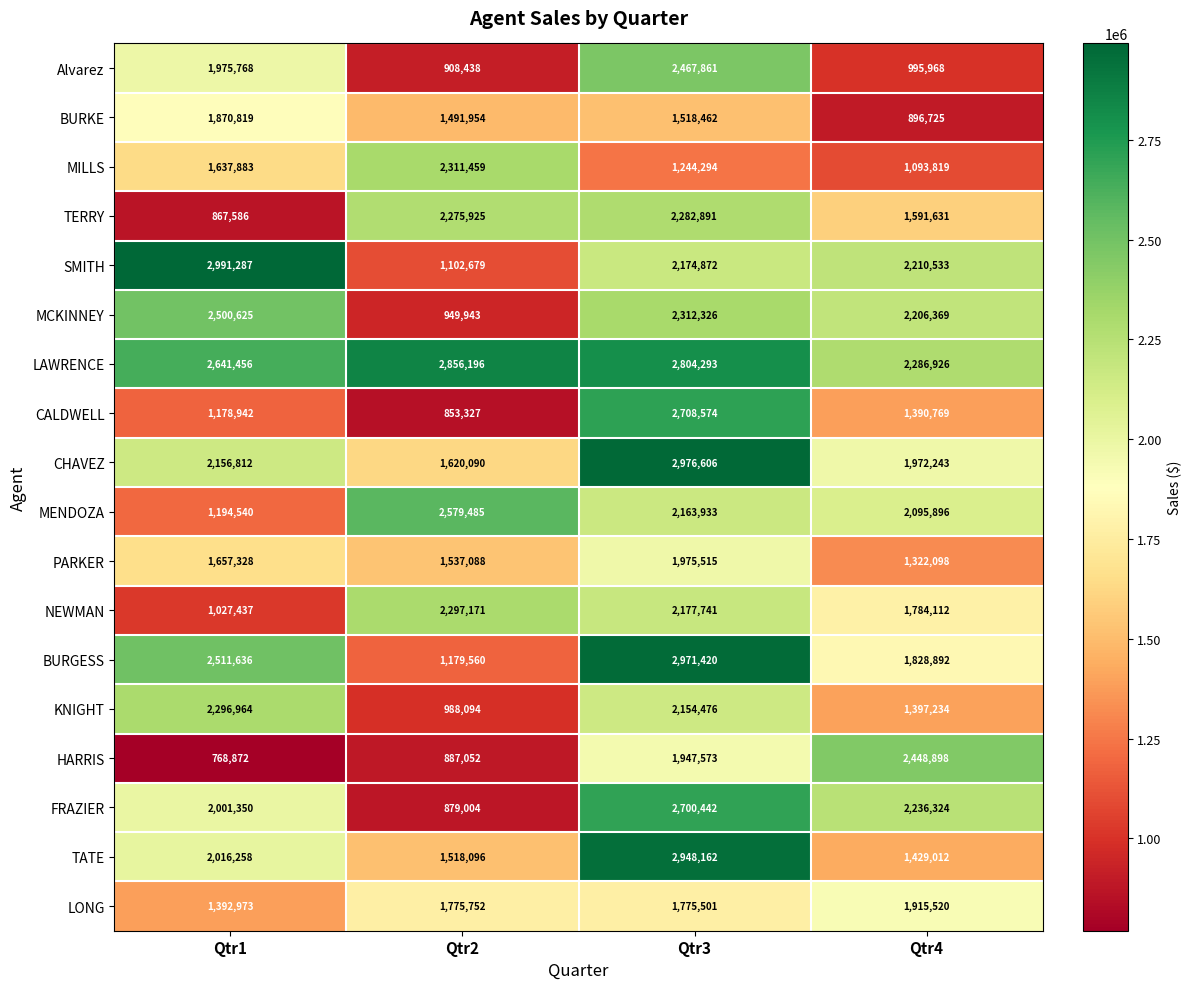

Read the NEWMAN value at Qtr2, to the nearest 10.

2297170